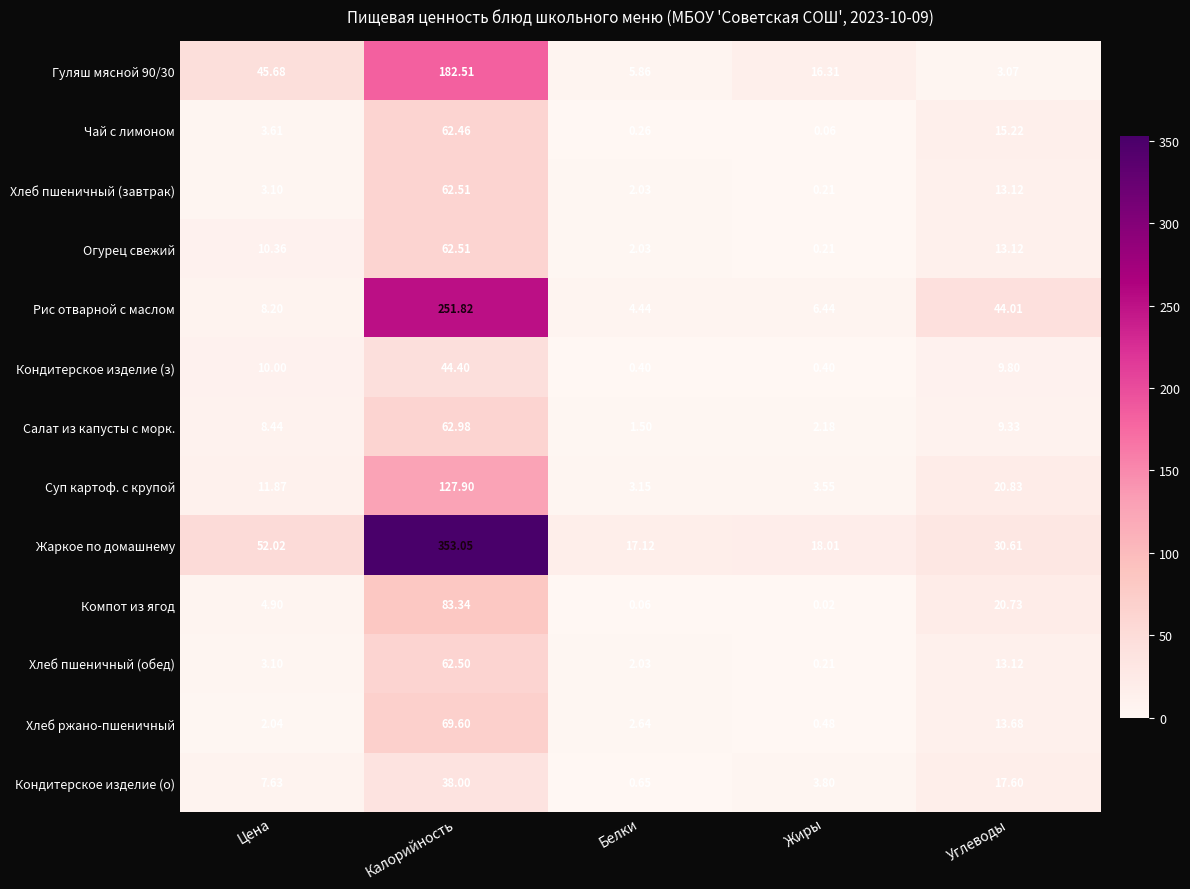

At which label is Суп картоф. с крупой closest to 65?

Углеводы